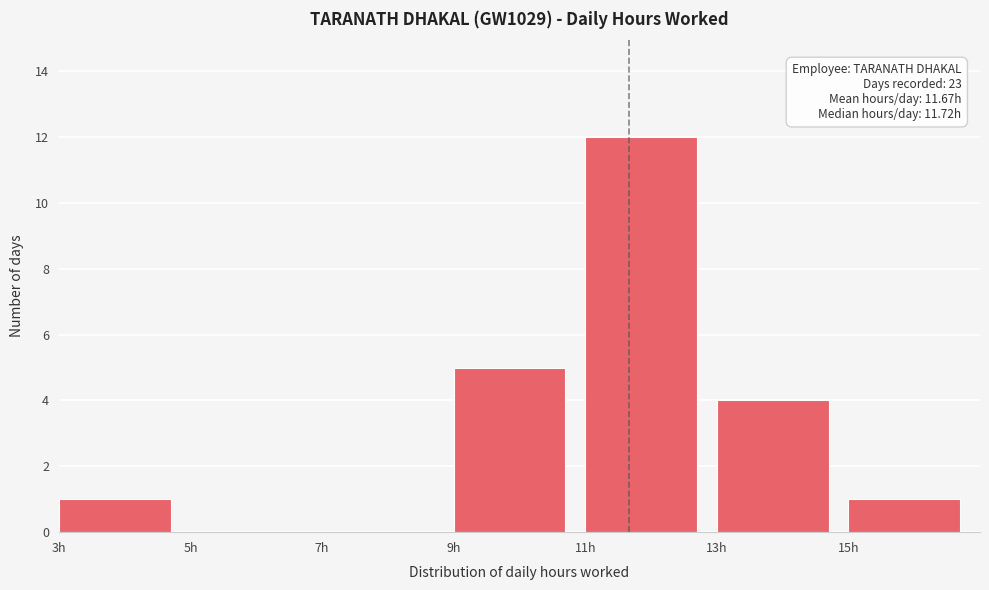

Over which range of the x-axis is the bar tallest?

11 to 13